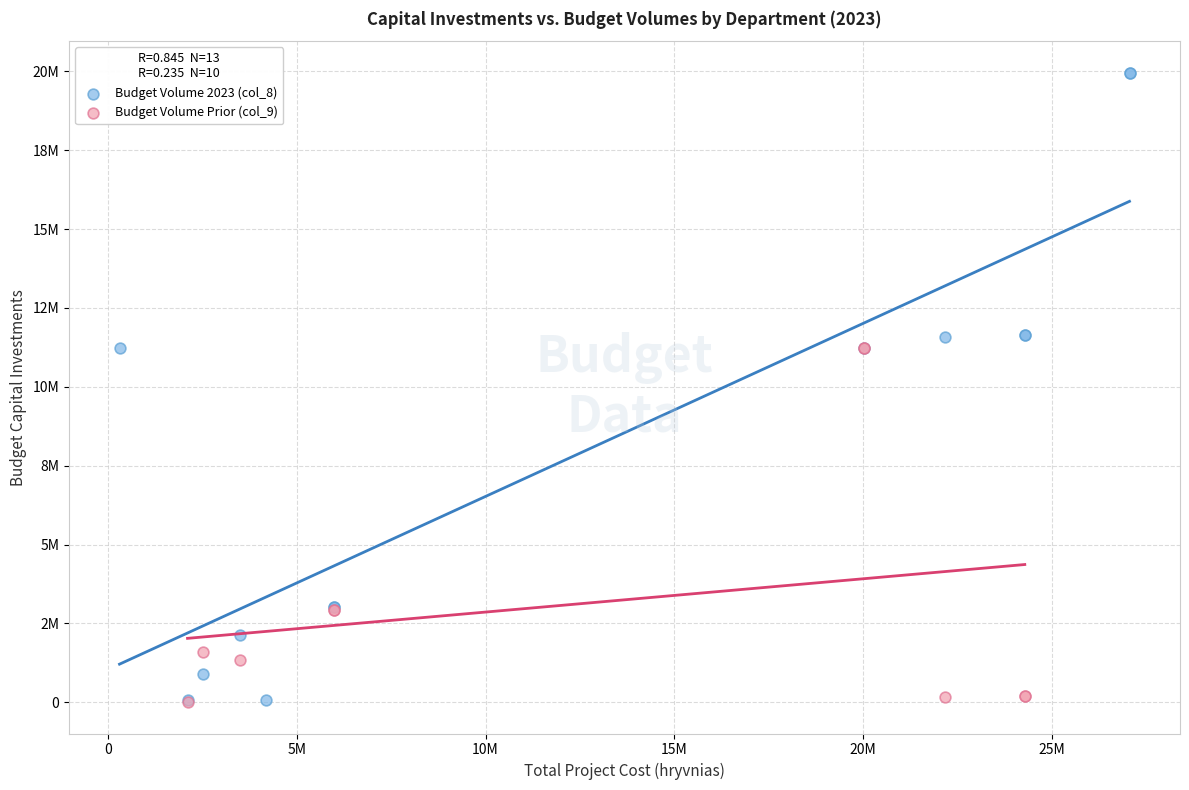

What are all the series names shown in the legend?

Budget Volume 2023 (col_8), Budget Volume Prior (col_9)